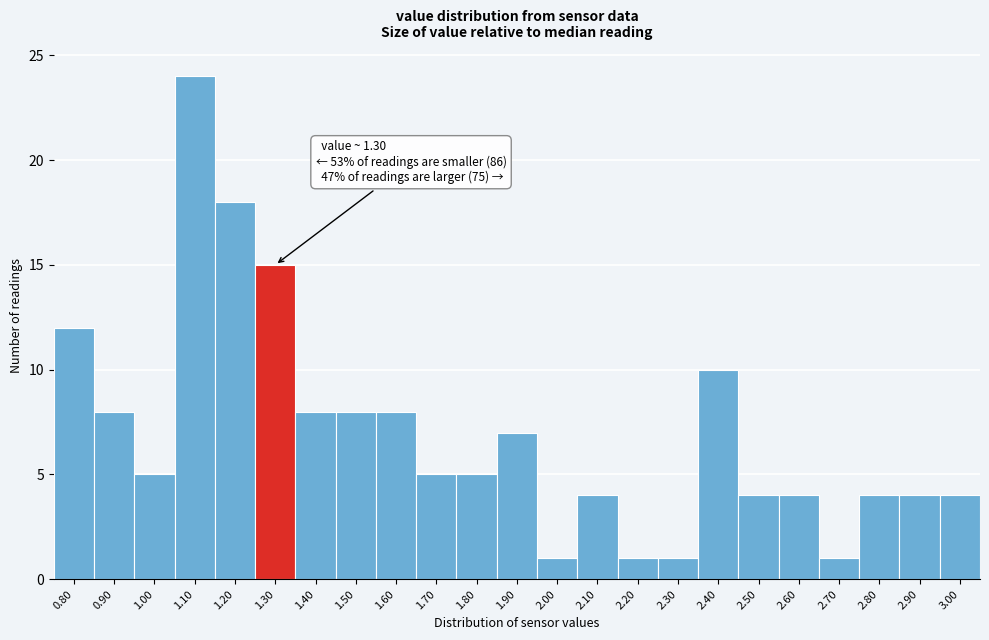

Reading right to left, what are all the values shown in this chart?

4	4	4	1	4	4	10	1	1	4	1	7	5	5	8	8	8	15	18	24	5	8	12